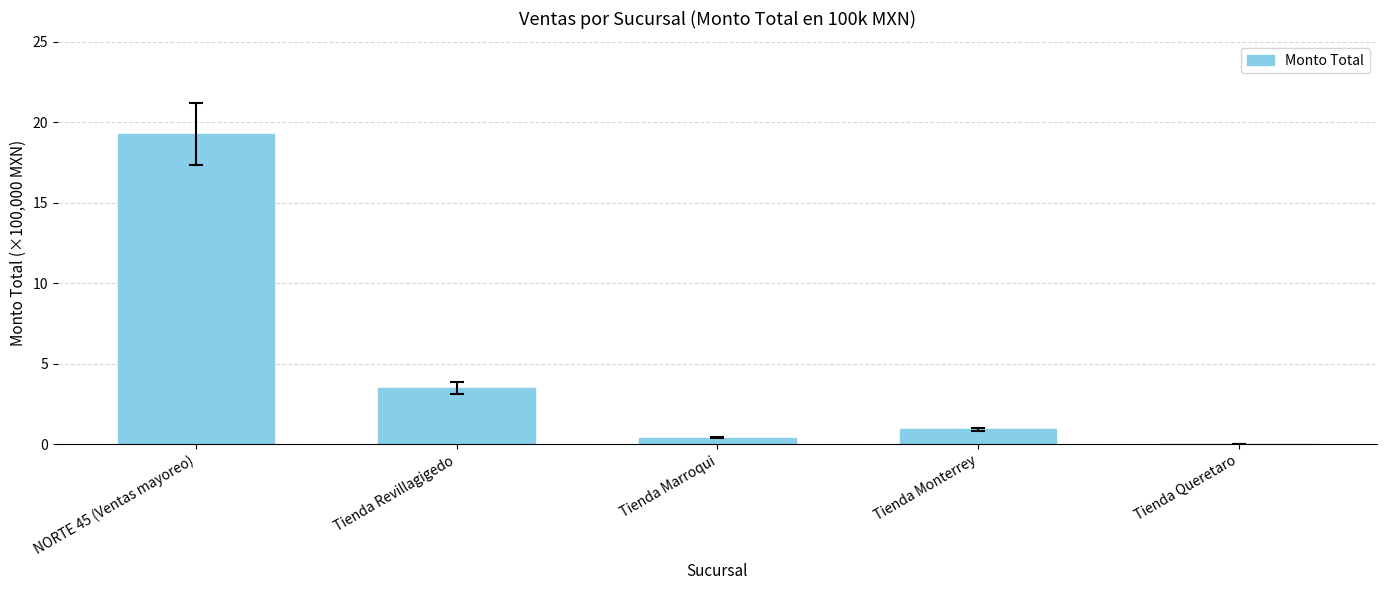

Where is the data nearest to the value 9?

Tienda Revillagigedo